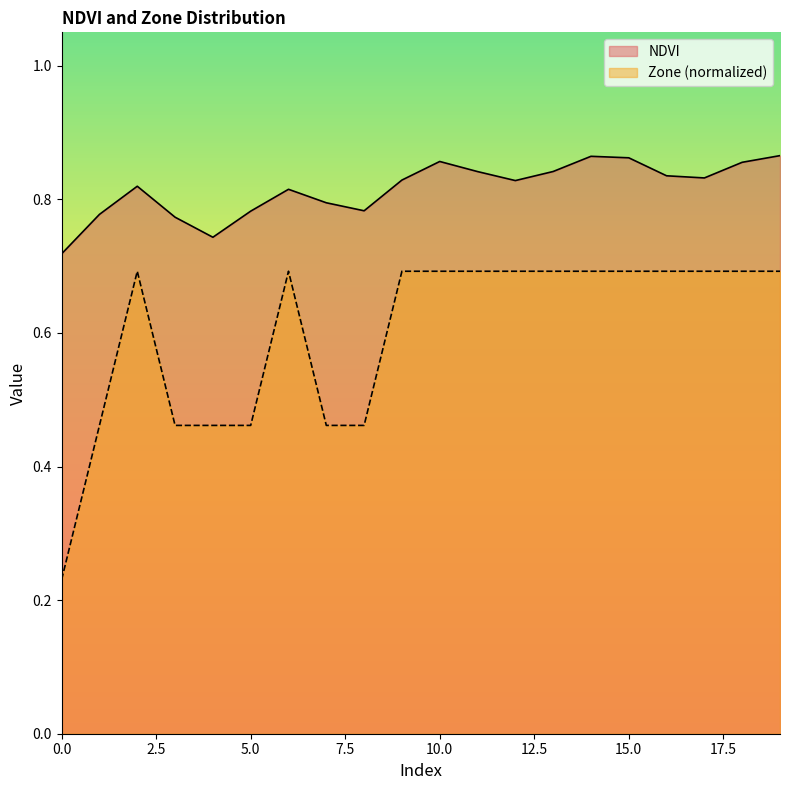

What is the sum of all NDVI values?

16.3